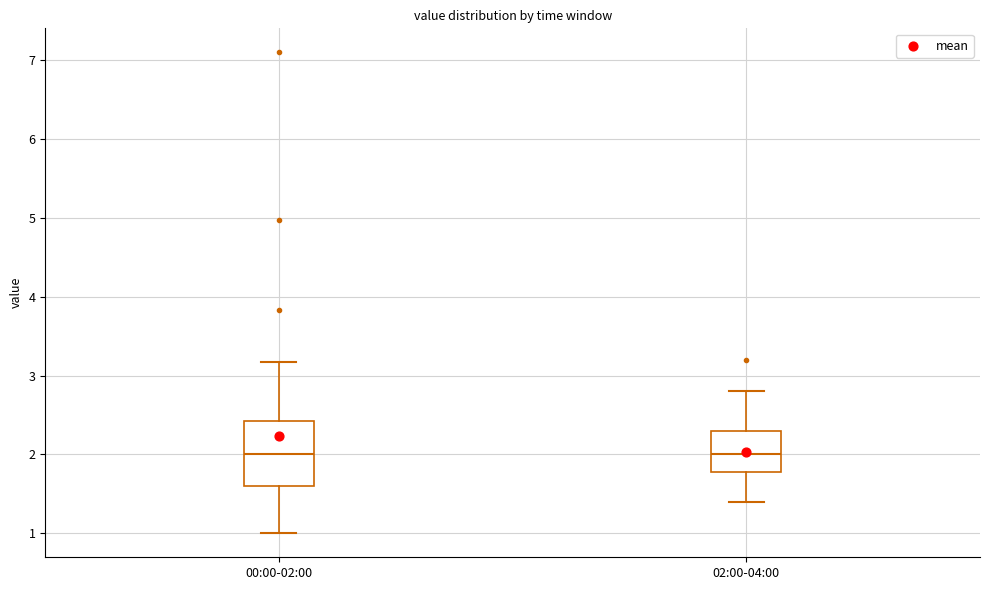

Reading left to right, transcribe this box plot: for each box, give where its median line is, the range the box spans, and where its two whiskers end, as read against the y-axis. The values are not printed on the chart, so give them approximately, as read against the axis.

00:00-02:00: median 2.0, box 1.6 to 2.4, whiskers 1.0 to 3.2
02:00-04:00: median 2.0, box 1.8 to 2.3, whiskers 1.4 to 2.8